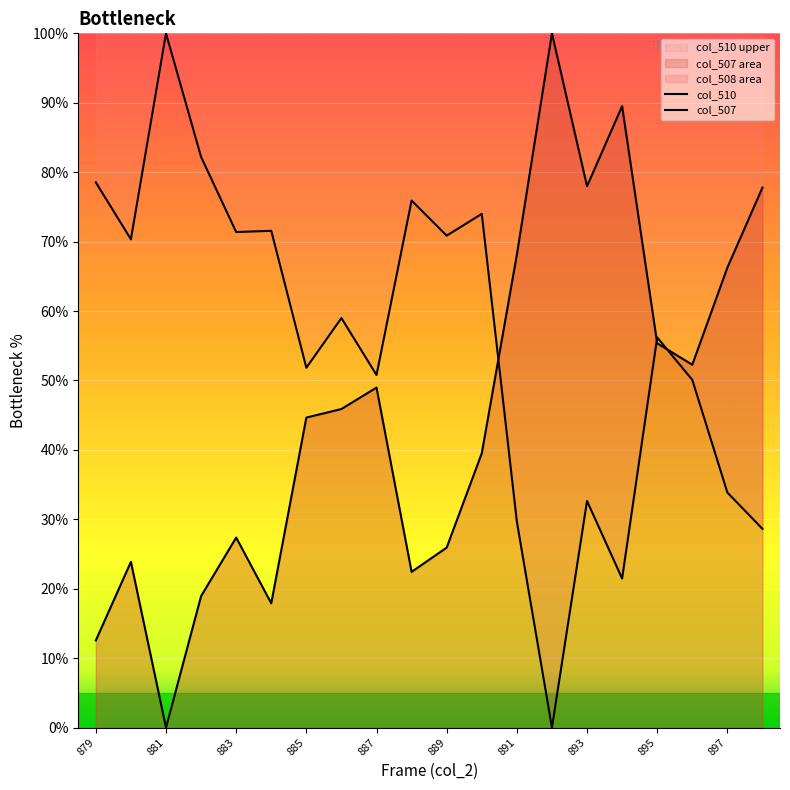

True or false: col_510 has more than 1 points higher than both neighbors.

True